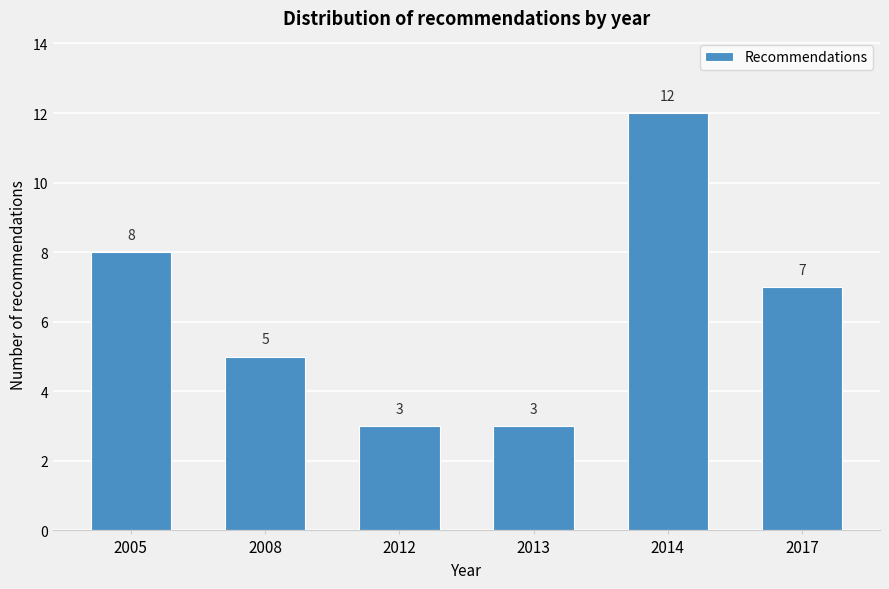

Reading left to right, list all the values displayed in this chart.

8	5	3	3	12	7